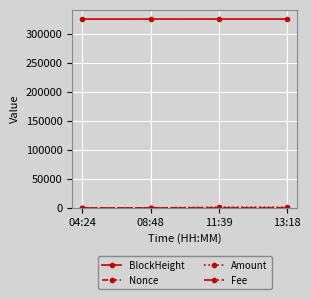

Which series has the largest total across all categories?

BlockHeight